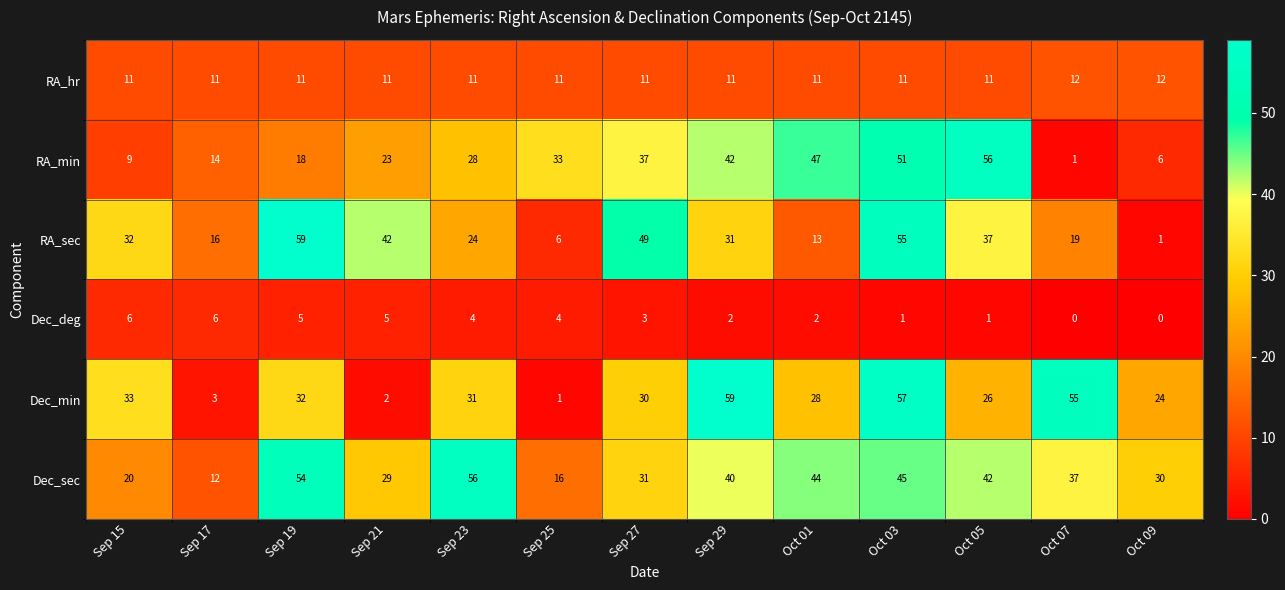

What is the sum of the RA_hr values at Sep 25 and Oct 01?

22